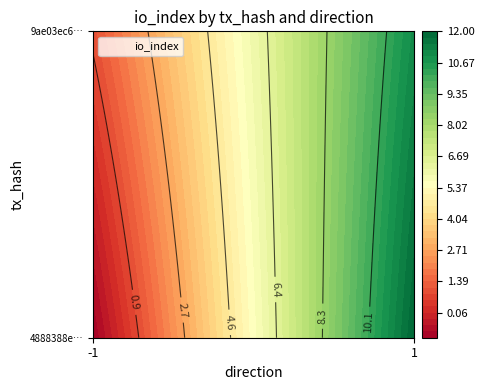

The value of 4888388e3668c48ec17ac4ab07d529675c276c8 at 1 is 7. True or false?

False